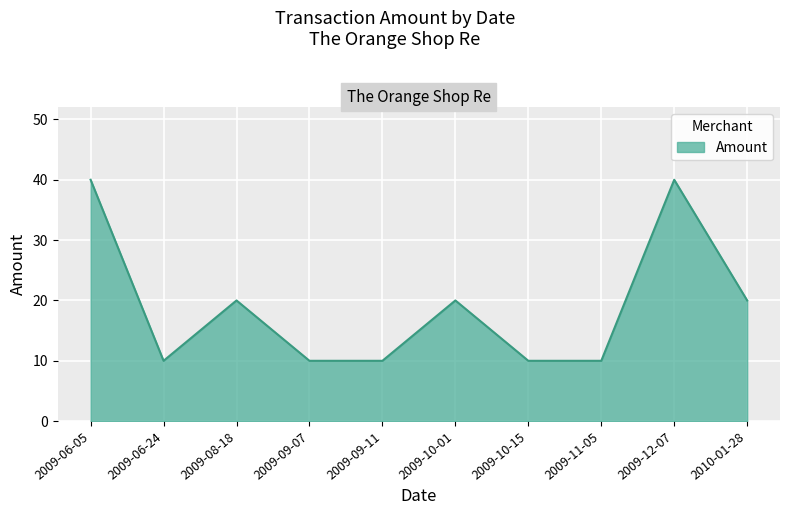

Reading left to right, list all the values displayed in this chart.

2009-06-05=40	2009-06-24=10	2009-08-18=20	2009-09-07=10	2009-09-11=10	2009-10-01=20	2009-10-15=10	2009-11-05=10	2009-12-07=40	2010-01-28=20